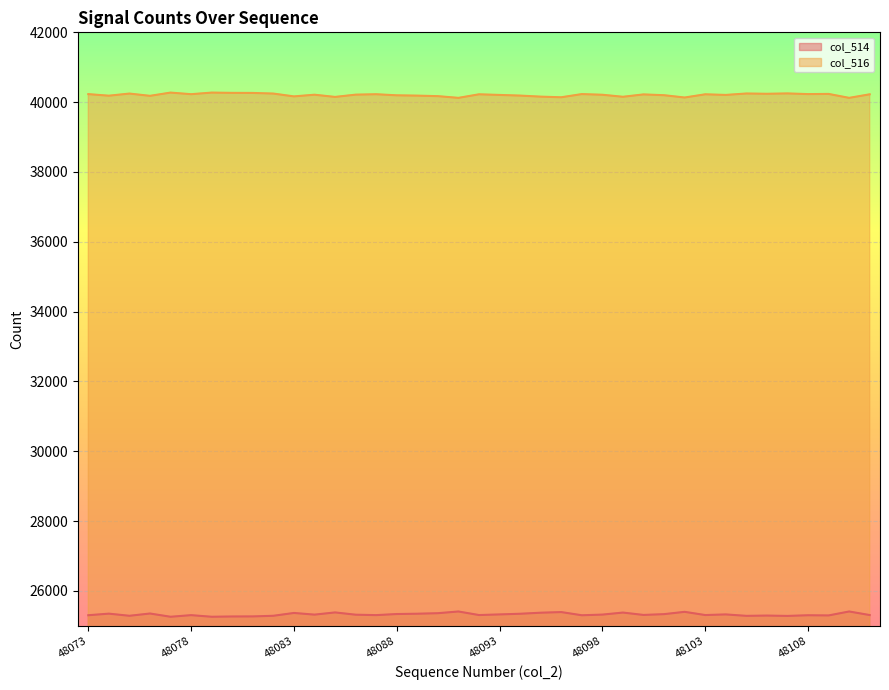

What are all the series names shown in the legend?

col_514, col_516